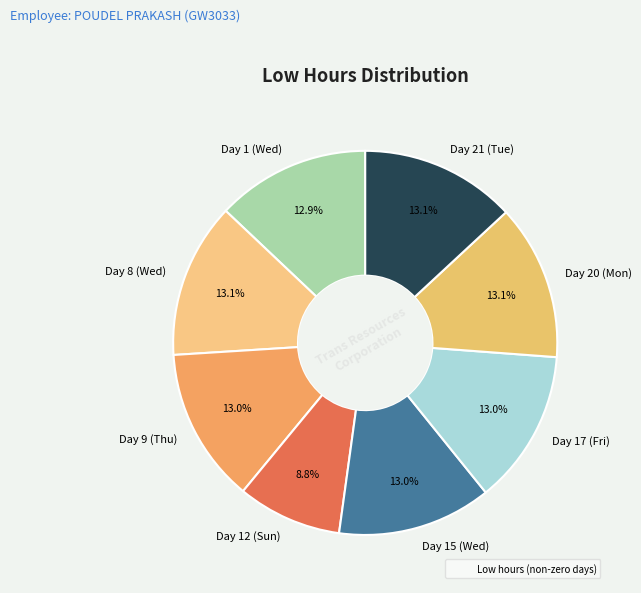

Approximately how many times larger is the value at Day 9 (Thu) compared to Day 12 (Sun)?

1.5